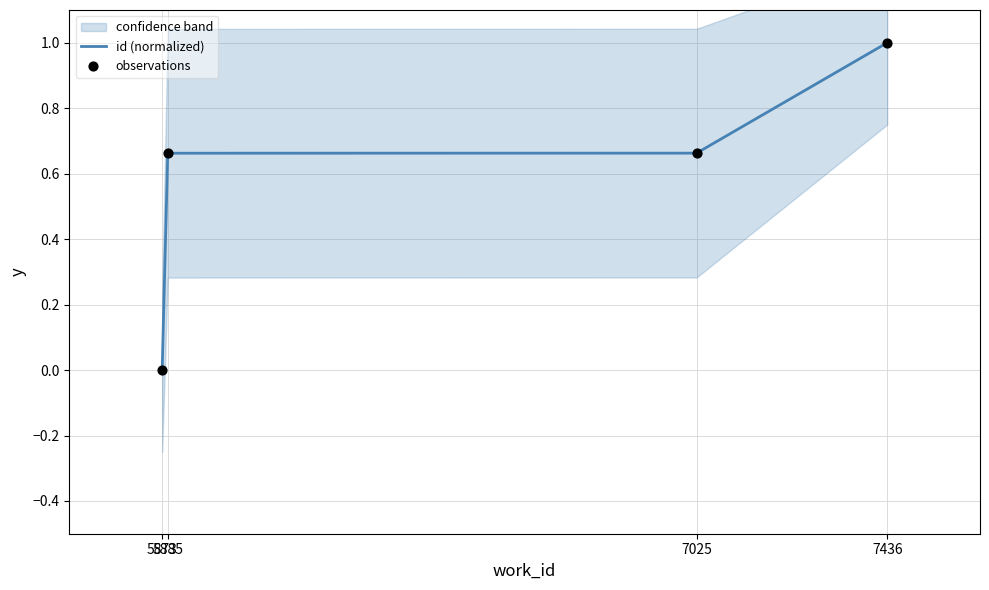

Which series reaches the maximum Y coordinate?

id (normalized)